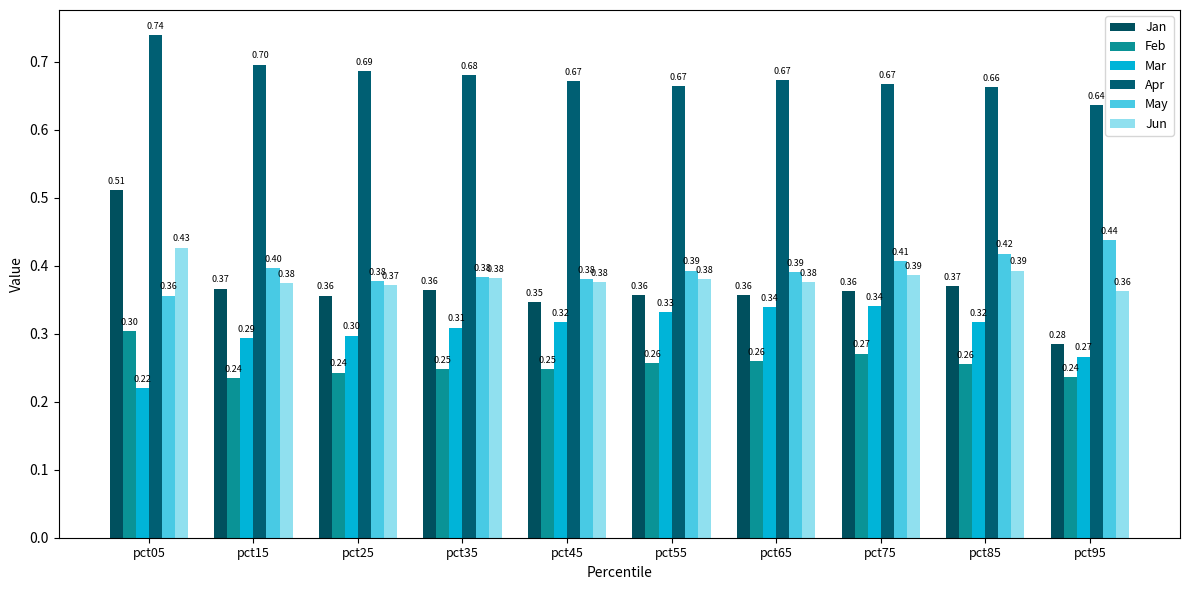

Which series has the widest spread of values?

Jan